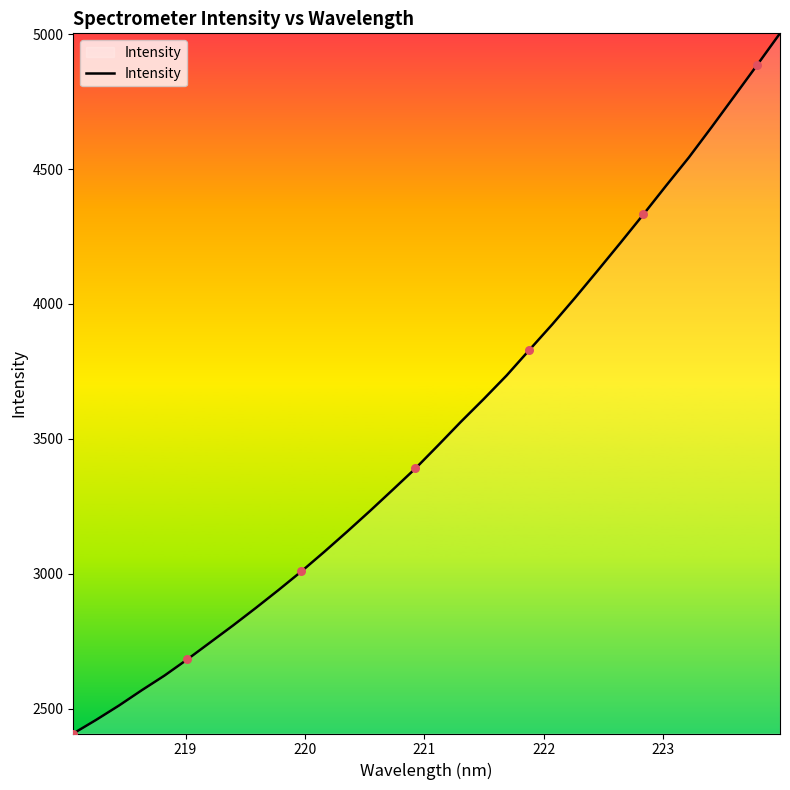

What is the greatest value displayed?

5003.1